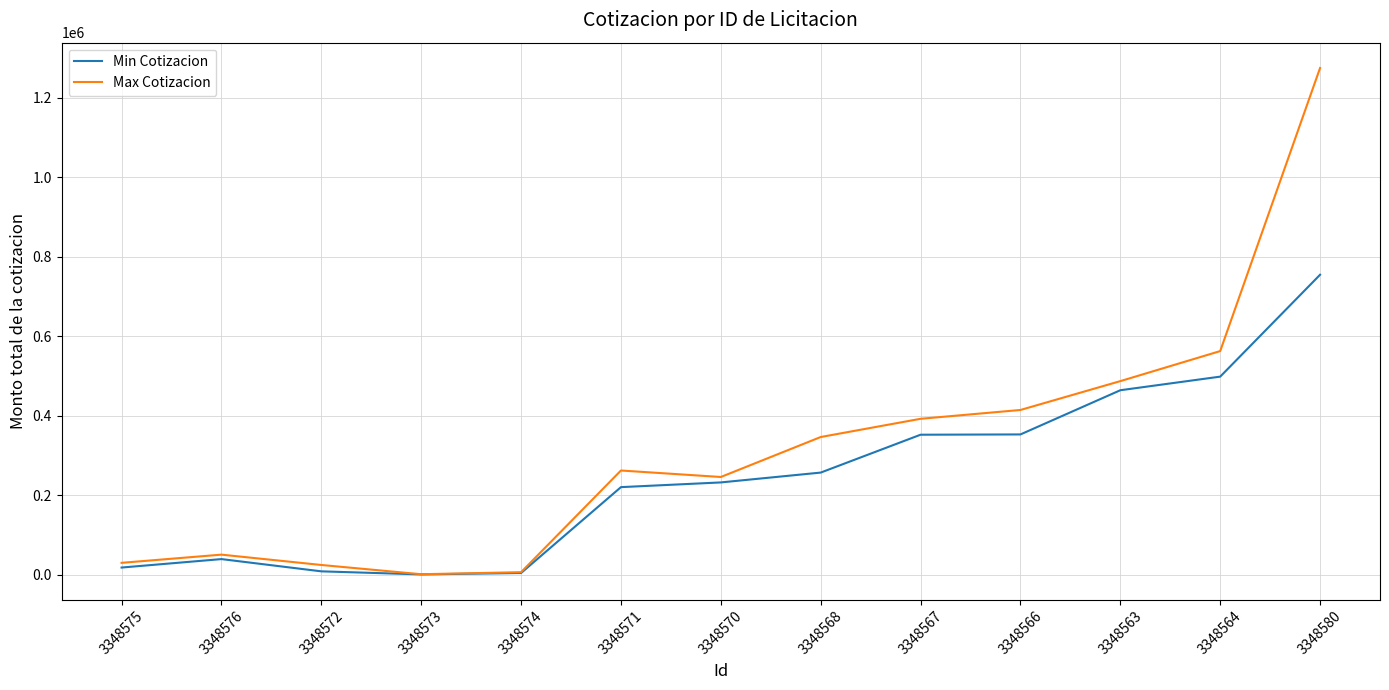

The Max Cotizacion series shows 246232.4 at 3348570. True or false?

True